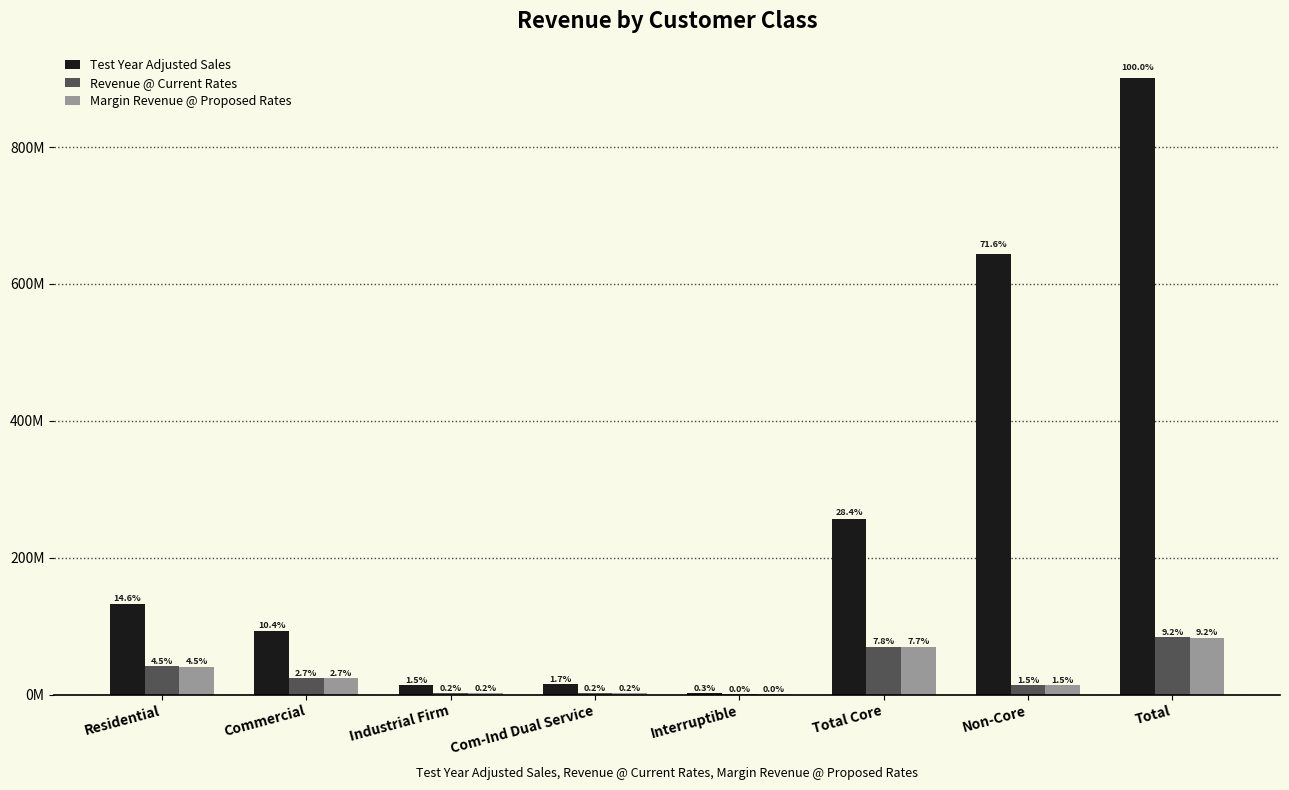

What are all the series names shown in the legend?

Test Year Adjusted Sales, Revenue @ Current Rates, Margin Revenue @ Proposed Rates